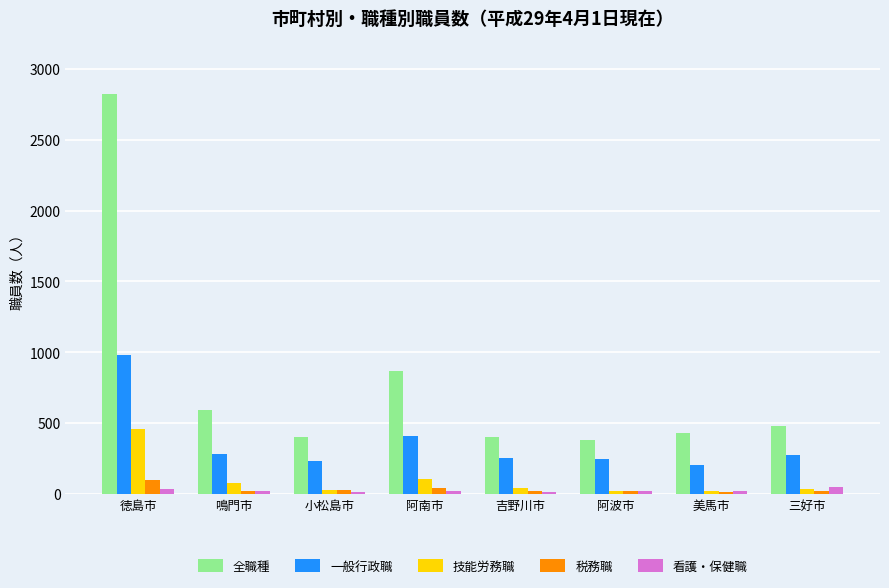

What are all the series names shown in the legend?

全職種, 一般行政職, 技能労務職, 税務職, 看護・保健職